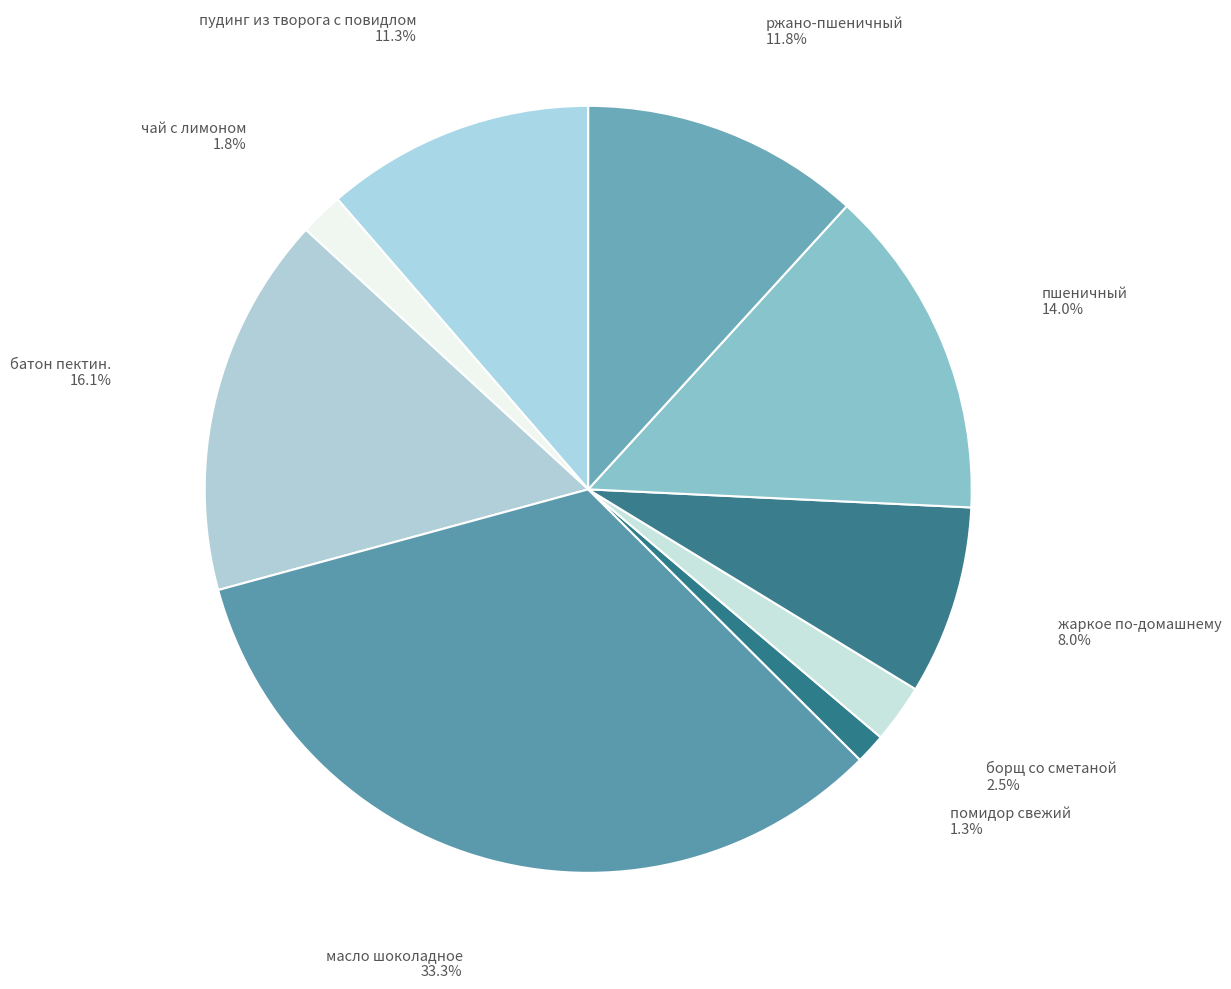

To the nearest percent, what is the average slice percentage?

11%